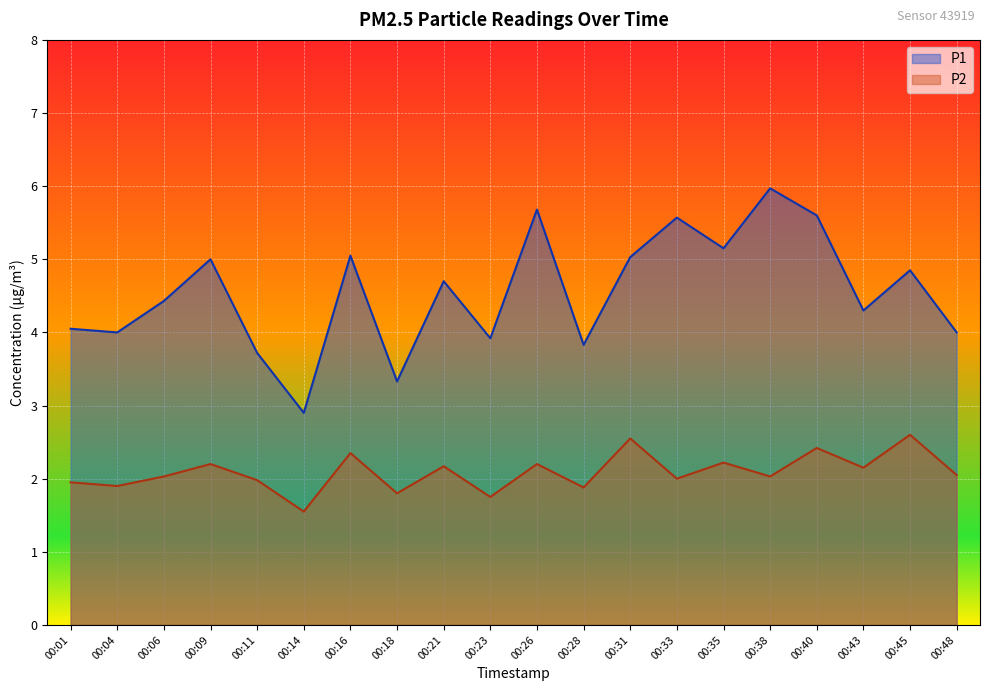

What is the difference between the P2 values at 00:38 and 00:09?

0.2